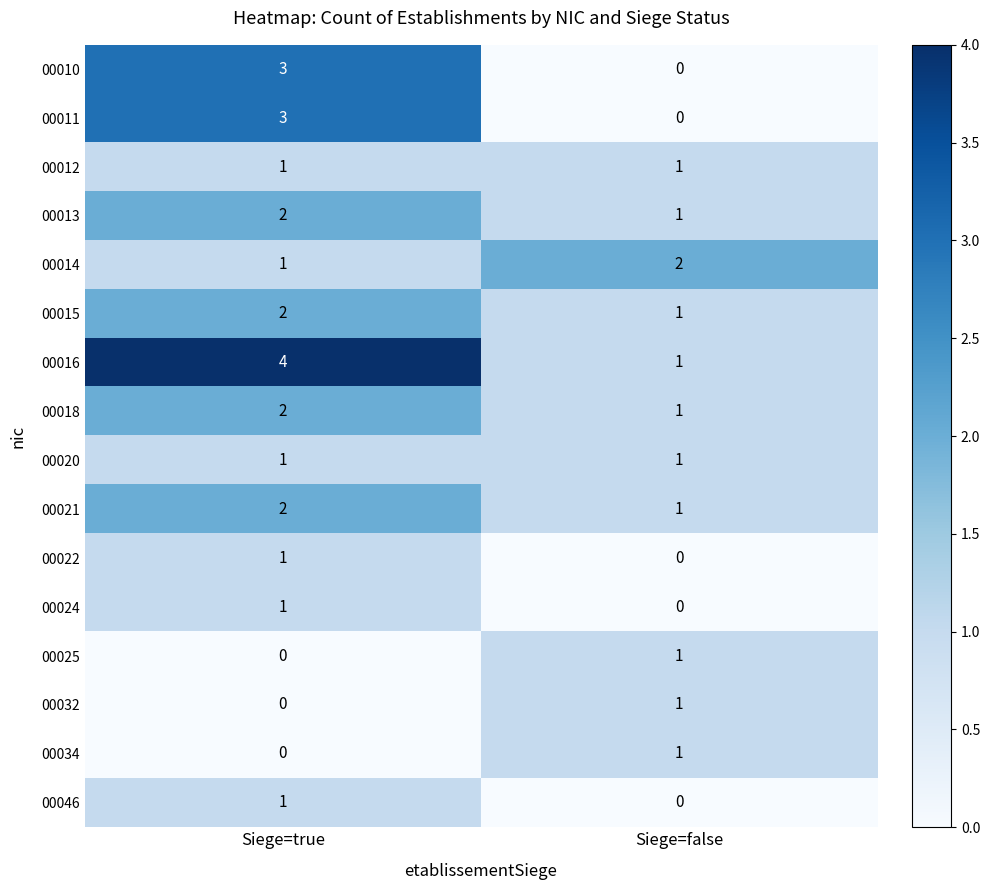

At which category does the chart reach its peak across all series?

Siege=true